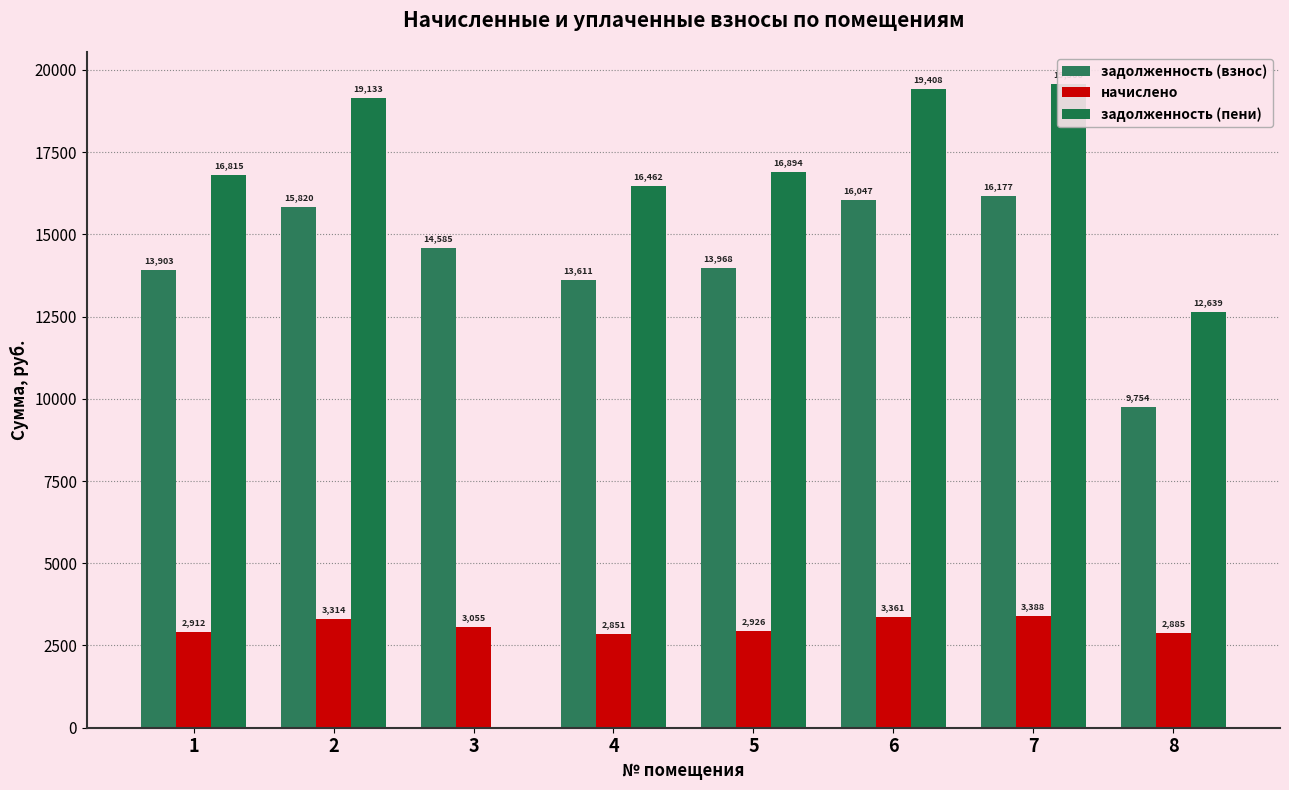

Which series has the largest total across all categories?

задолженность (пени)